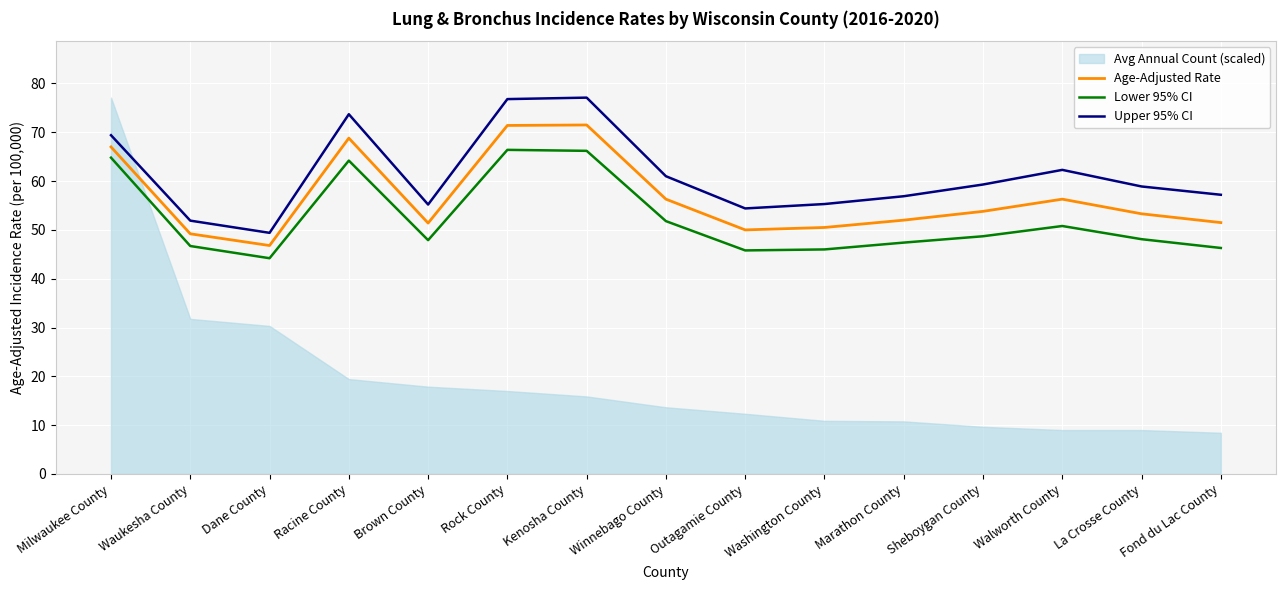

In Lower 95% CI, how many points are higher than both neighbors (excluding endpoints)?

3